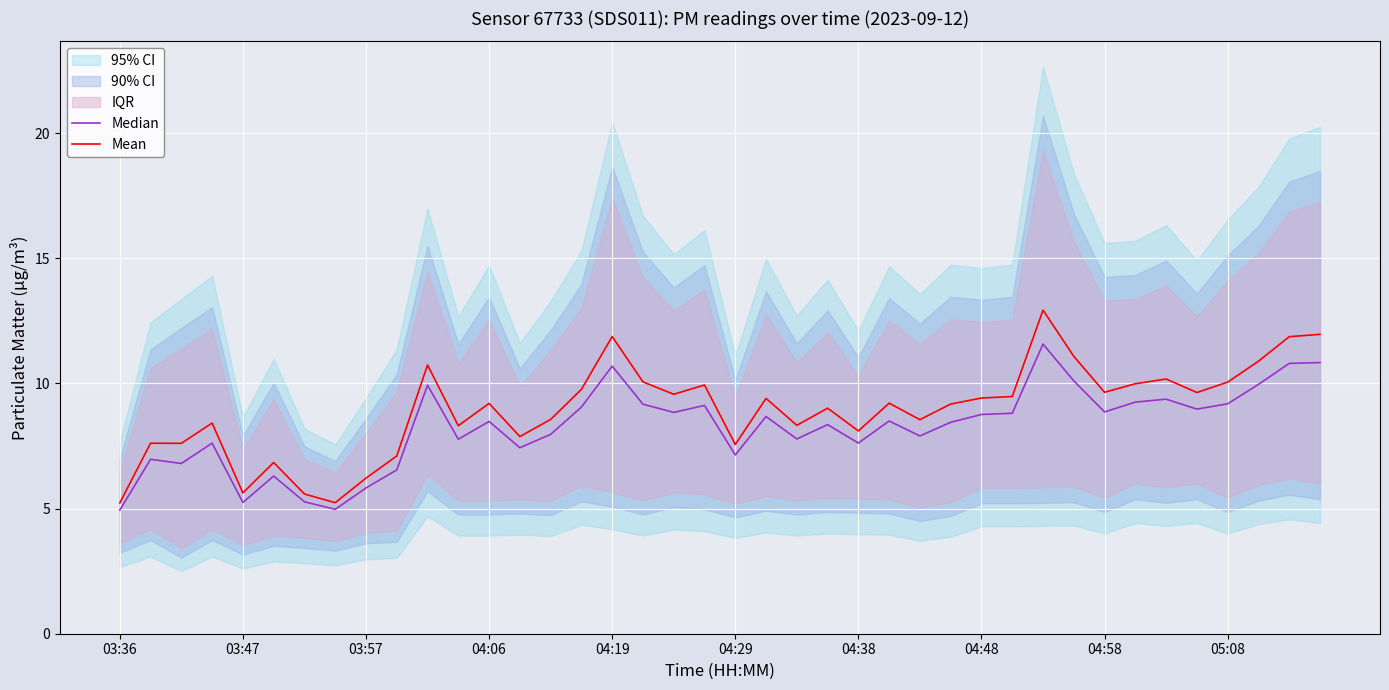

What is the minimum value for Median?

4.9